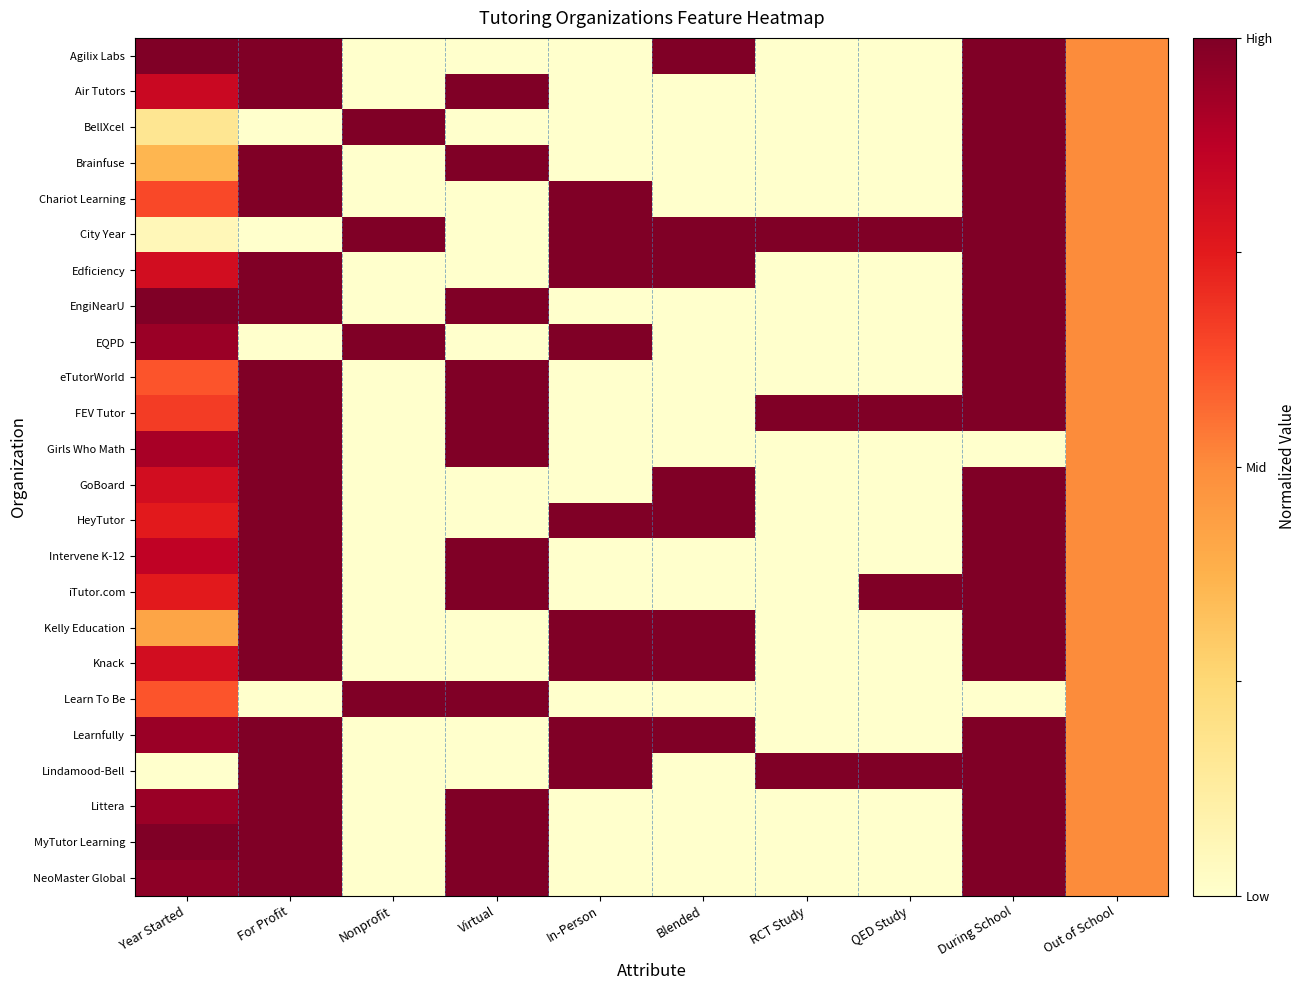

At how many categories does at least one series exceed 0?

10